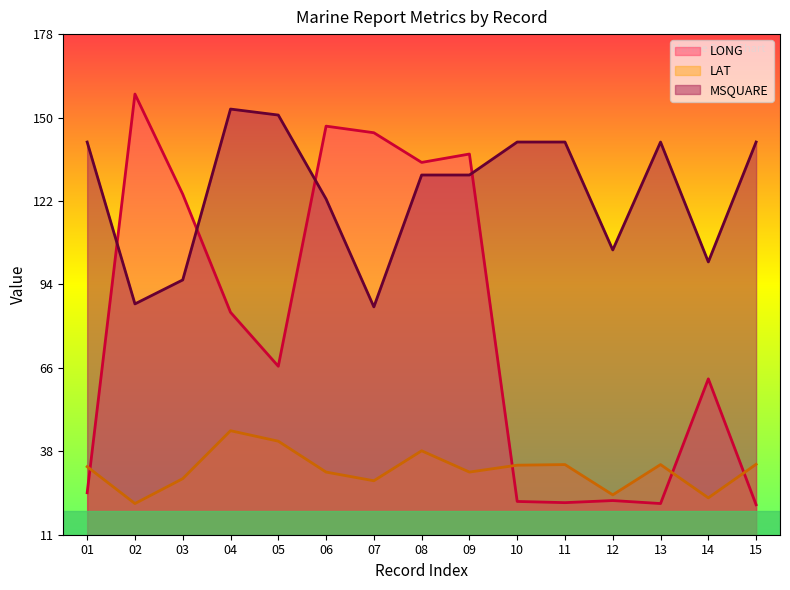

In MSQUARE, how many points are lower than both neighbors (excluding endpoints)?

4